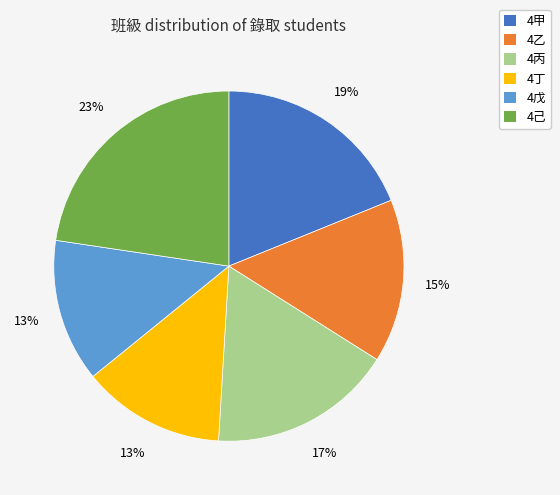

Approximately how many times larger is the value at 4丙 compared to 4丁?

1.3